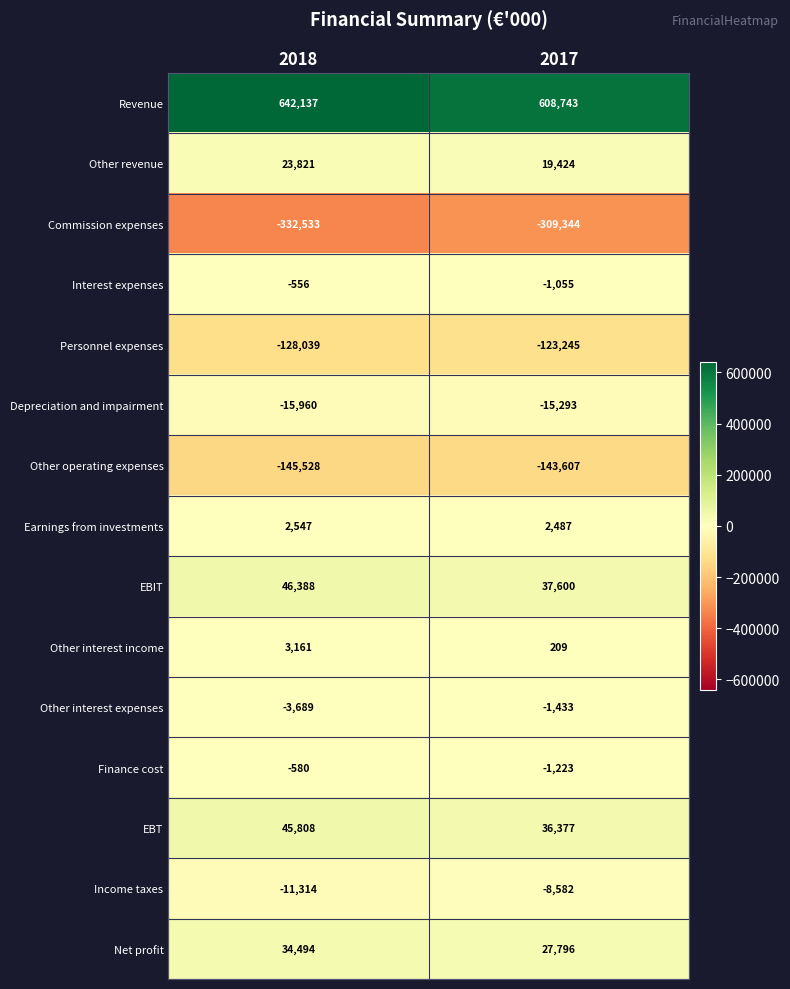

What is the average value of the Revenue series?

625440